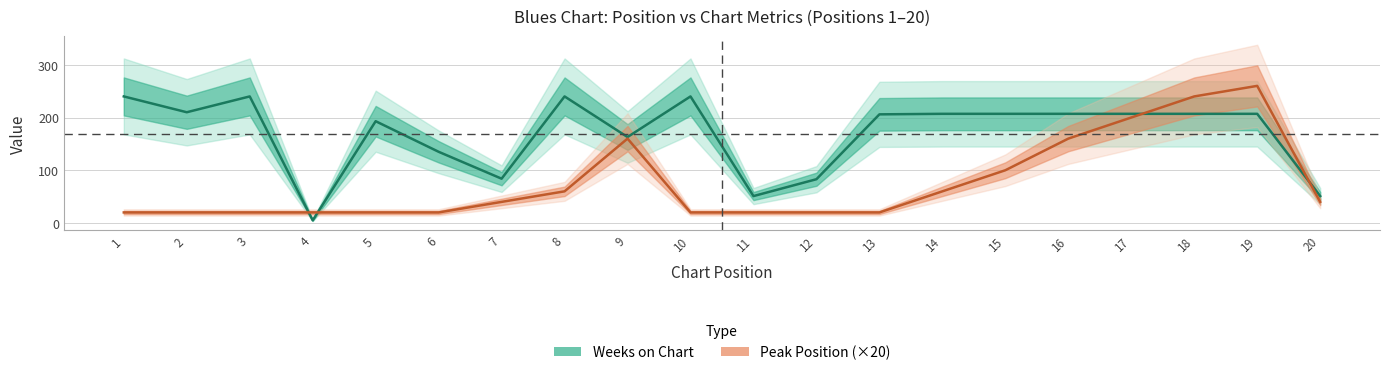

The Peak Position (×20) series shows 75 at 17. True or false?

False